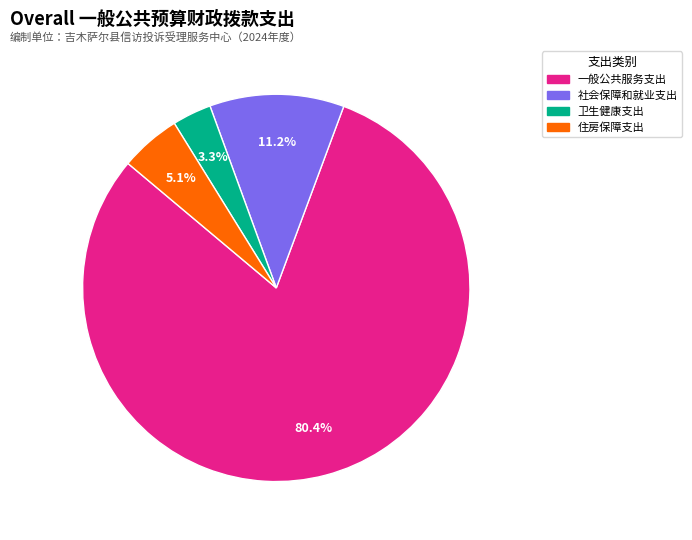

Combined, do 社会保障和就业支出 and 卫生健康支出 account for over 50%?

No